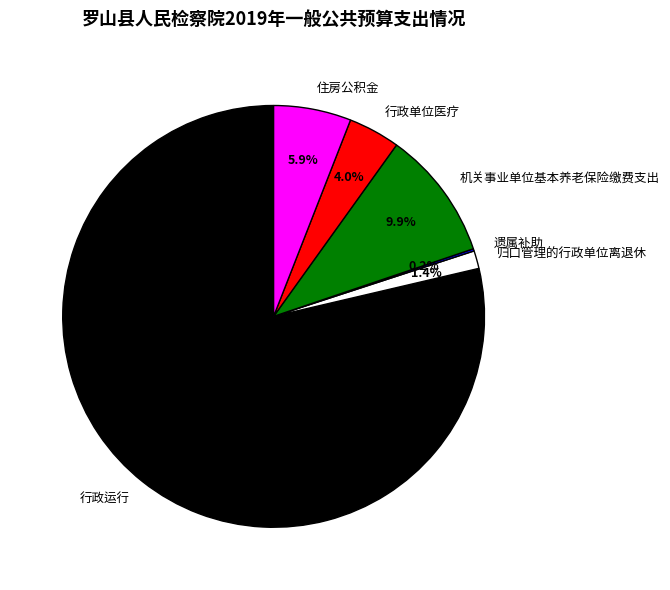

Do 机关事业单位基本养老保险缴费支出 and 住房公积金 together represent more than half of the pie?

No